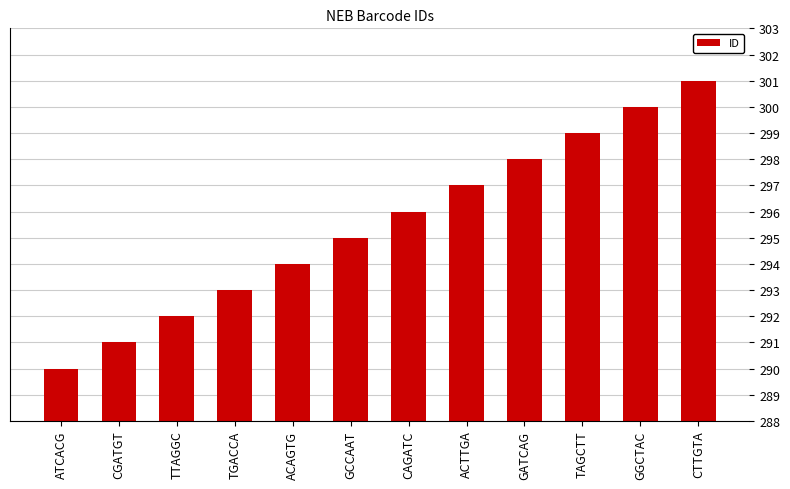

What is the difference between the maximum and second lowest values?

10